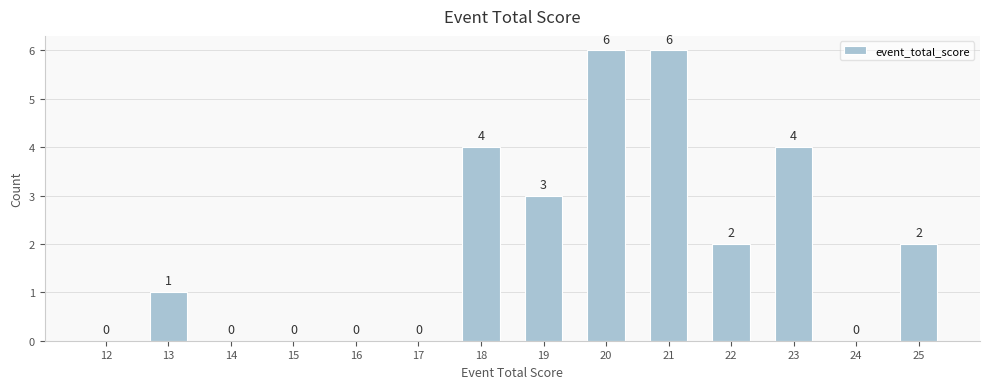

Reading right to left, list all the values displayed in this chart.

25=2	24=0	23=4	22=2	21=6	20=6	19=3	18=4	17=0	16=0	15=0	14=0	13=1	12=0